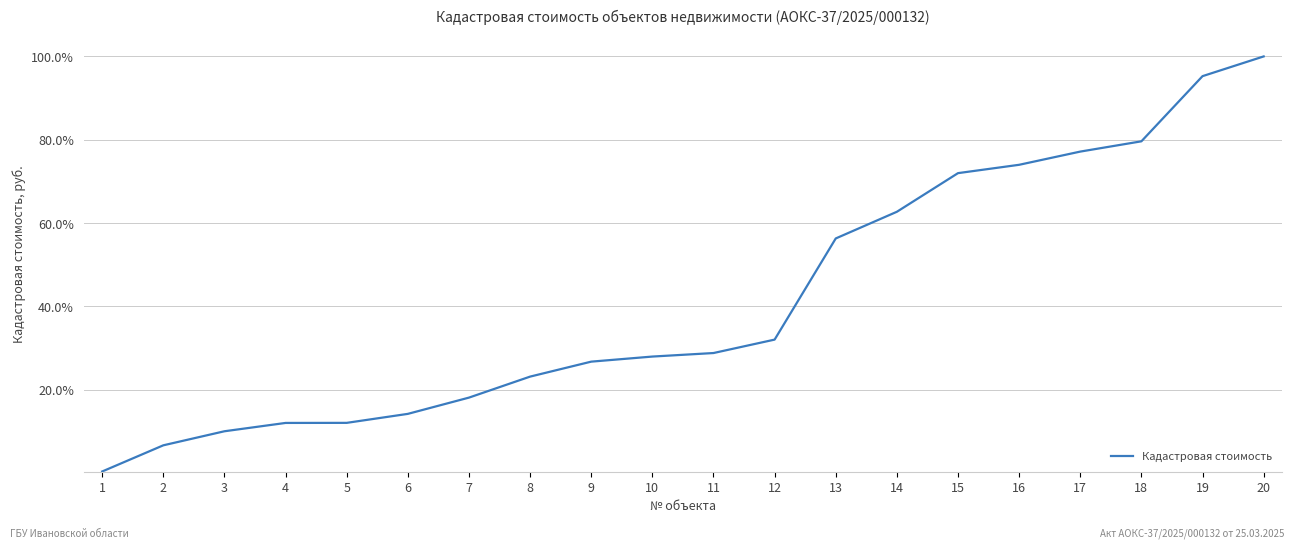

Where is the data nearest to the value 50?

13